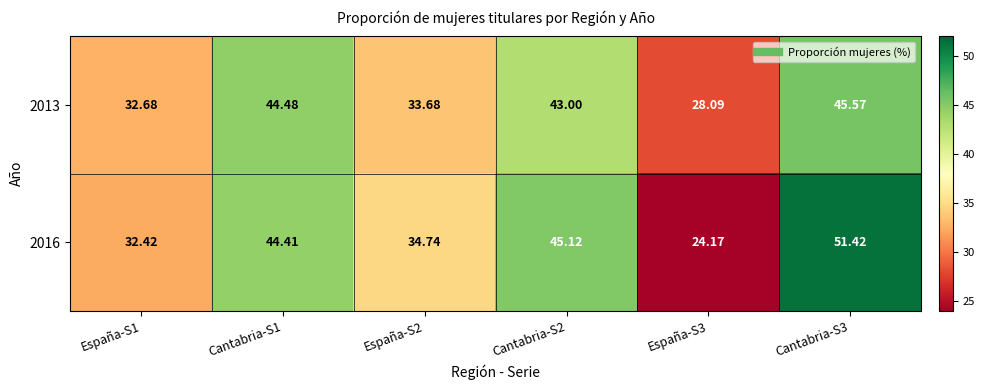

Is the value of 2013 at España-S2 greater than the value of 2016 at Cantabria-S2?

No